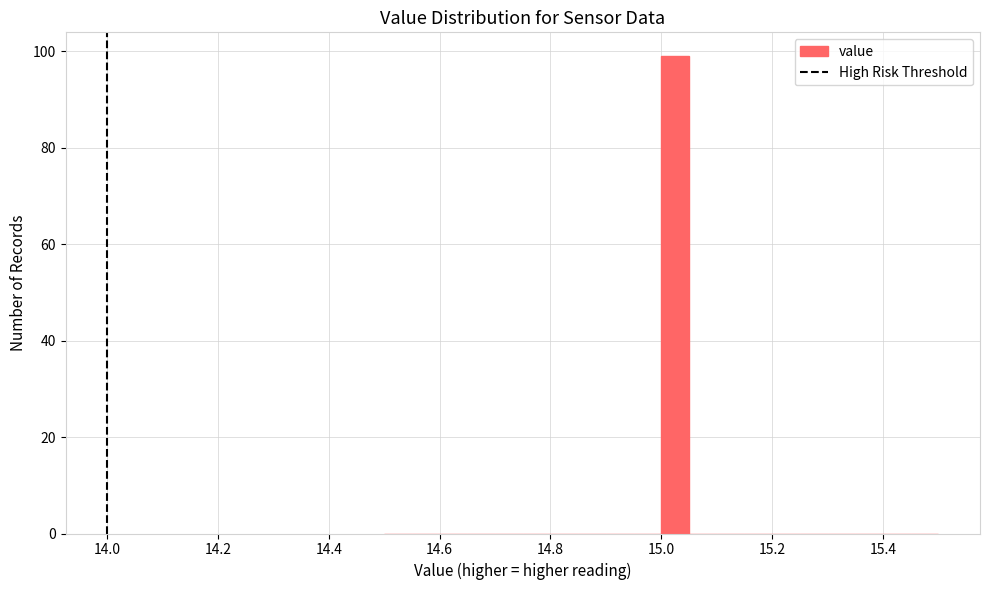

Read against the x-axis, roughly where is the centre of the tallest bar?

15.02